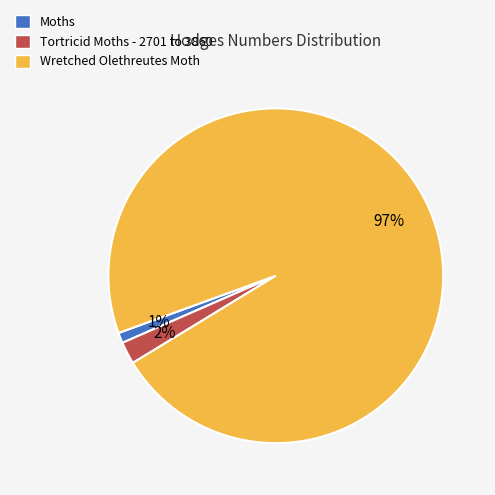

To the nearest percent, what portion does Moths represent?

1%